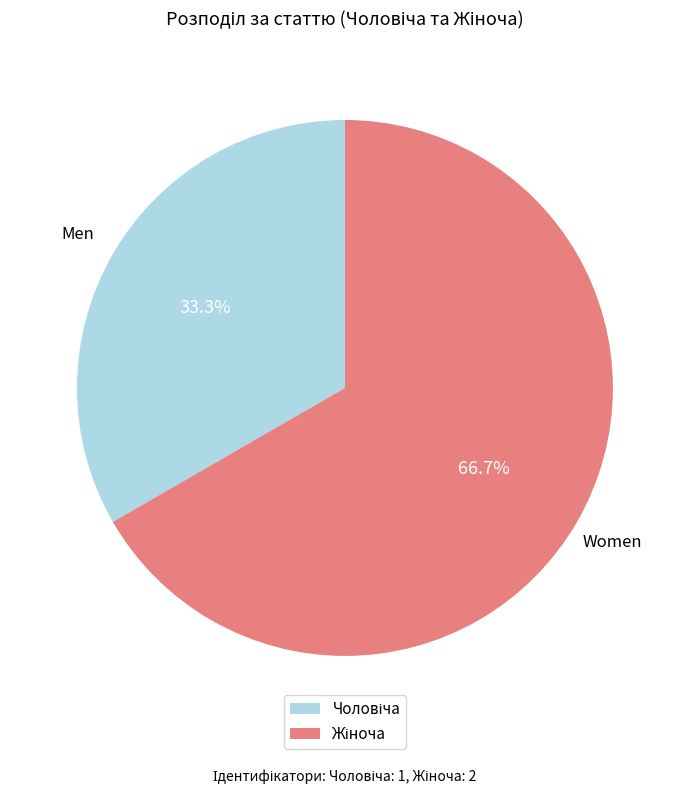

Does any single category account for the majority?

Yes